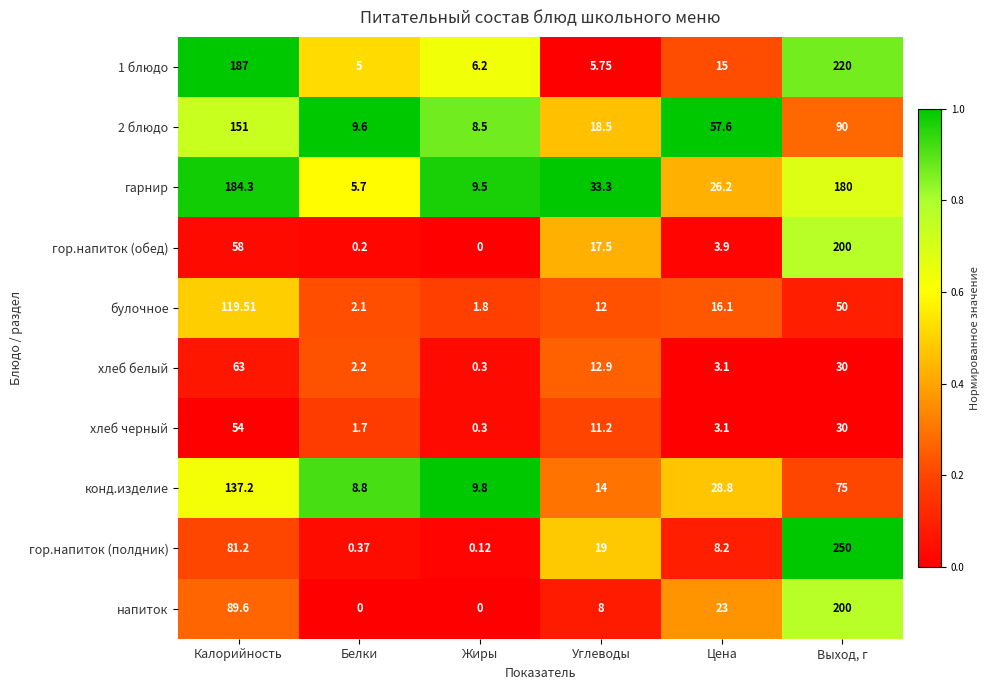

At which label is гор.напиток (полдник) closest to 125?

Калорийность